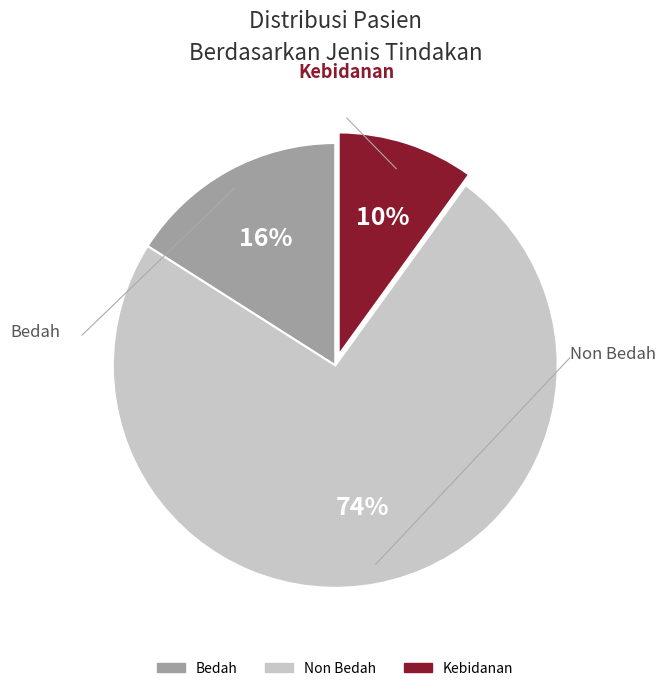

Is Bedah the majority of the pie?

No